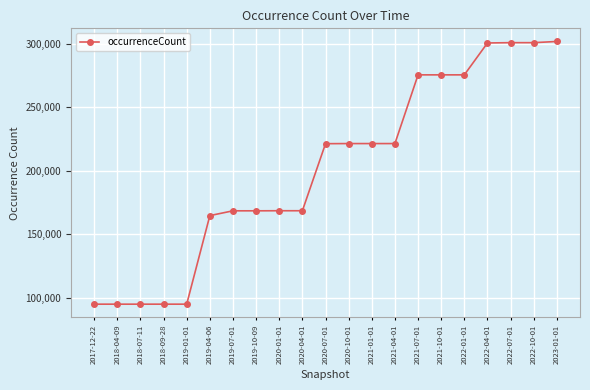

The chart shows a value of 195011 at 2022-10-01. True or false?

False